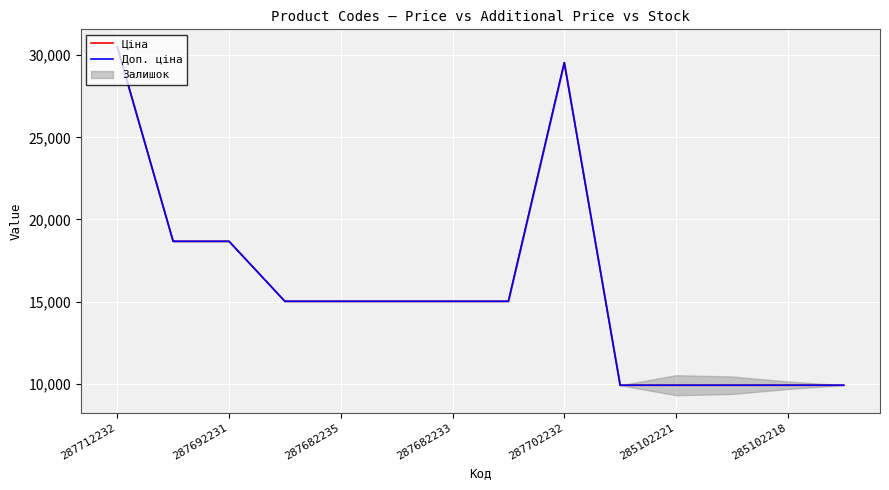

The Ціна series shows 11917.9 at 287712232. True or false?

False